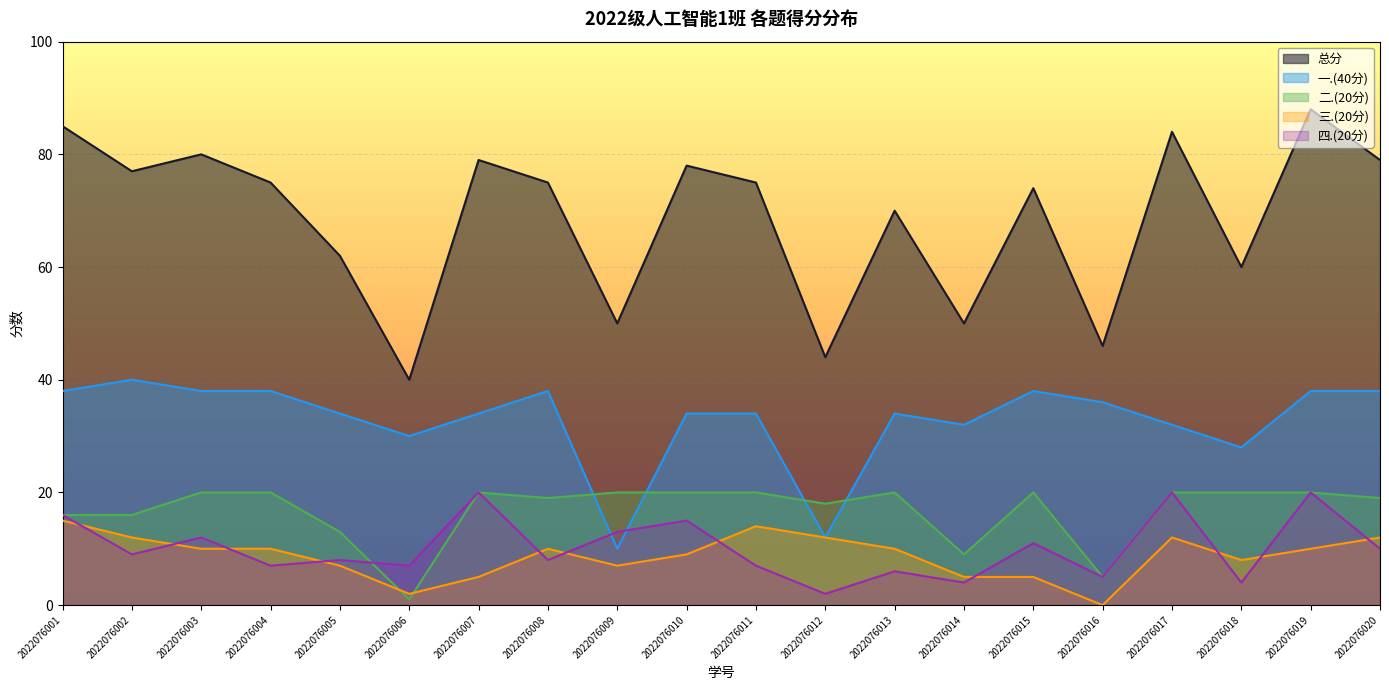

True or false: 四.(20分) and 总分 intersect in this chart.

False